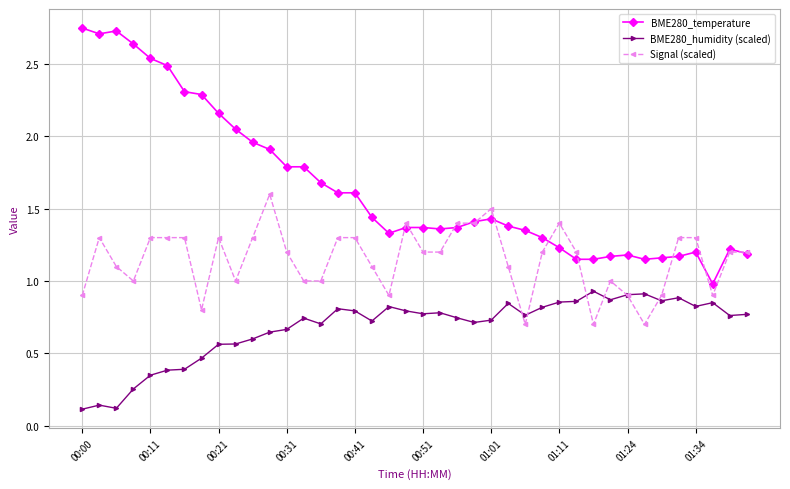

True or false: BME280_temperature and BME280_humidity (scaled) intersect in this chart.

False